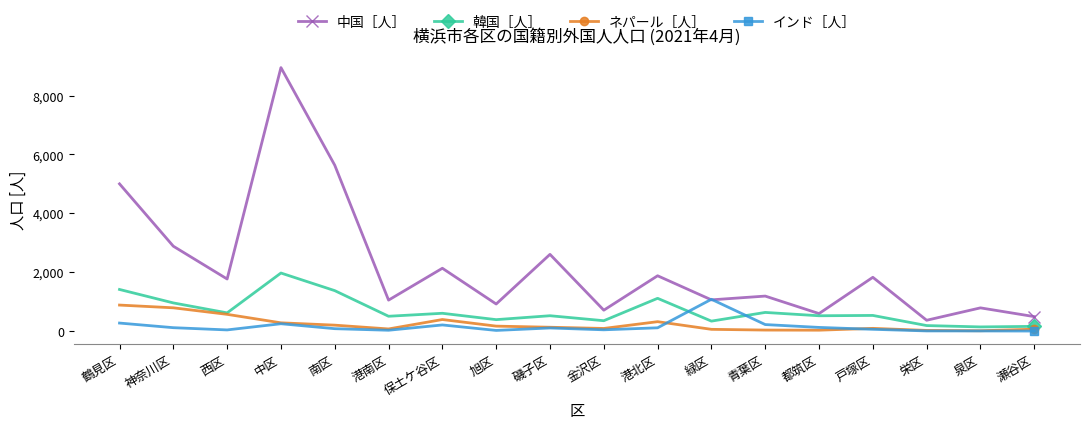

At 鶴見区, list the series in order from smallest to largest.

インド［人］, ネパール［人］, 韓国［人］, 中国［人］